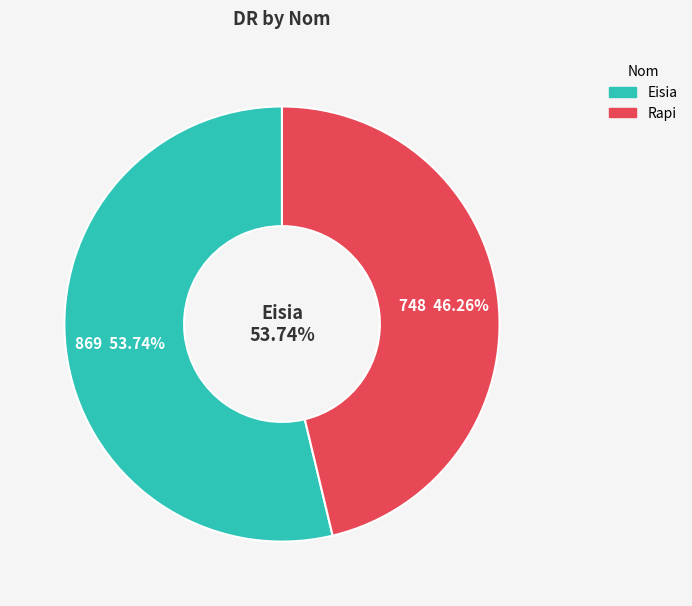

Which slice is the largest?

Eisia